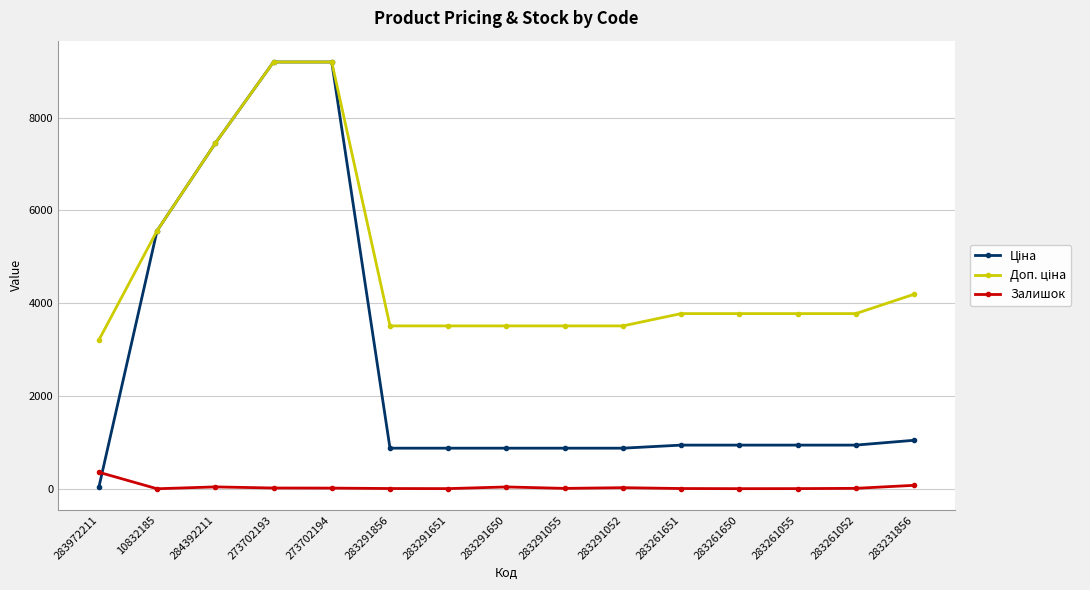

Where is Залишок nearest to the value 182?

283231856